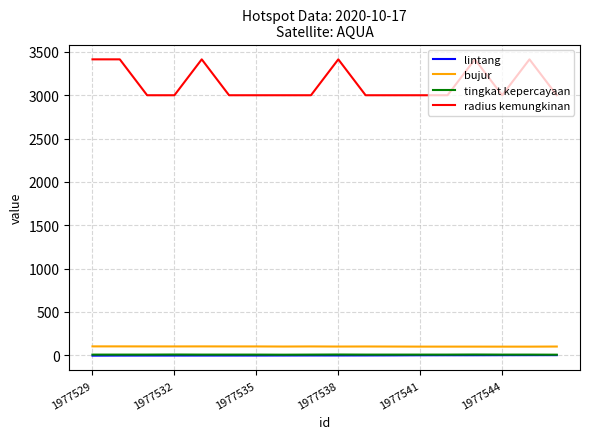

What is the difference between the maximum and minimum values in the bujur series?

3.0